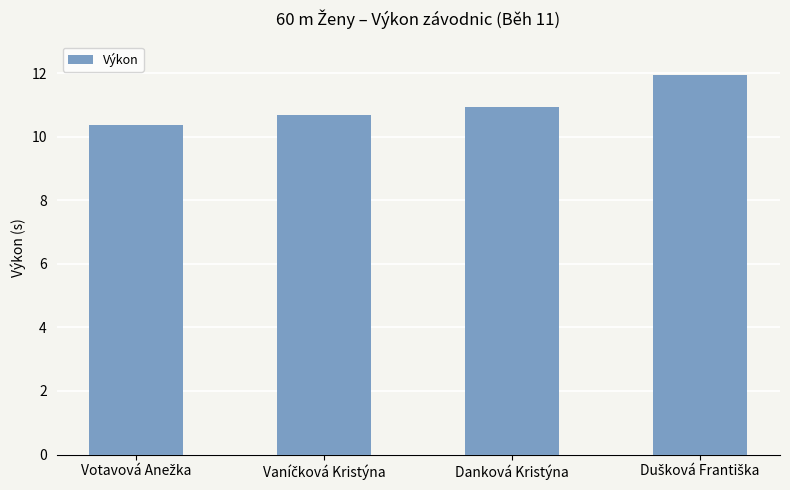

What is the maximum value shown in the chart?

11.9